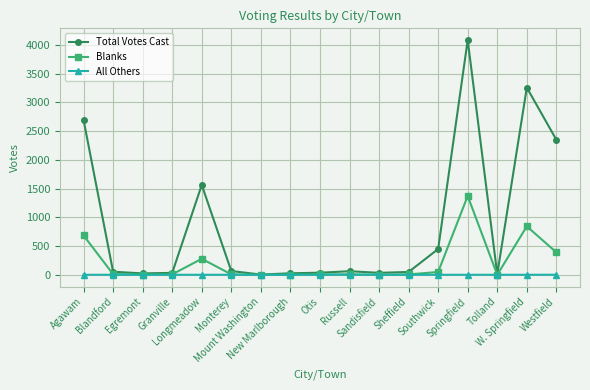

How many data points in Blanks are less than 7?

7